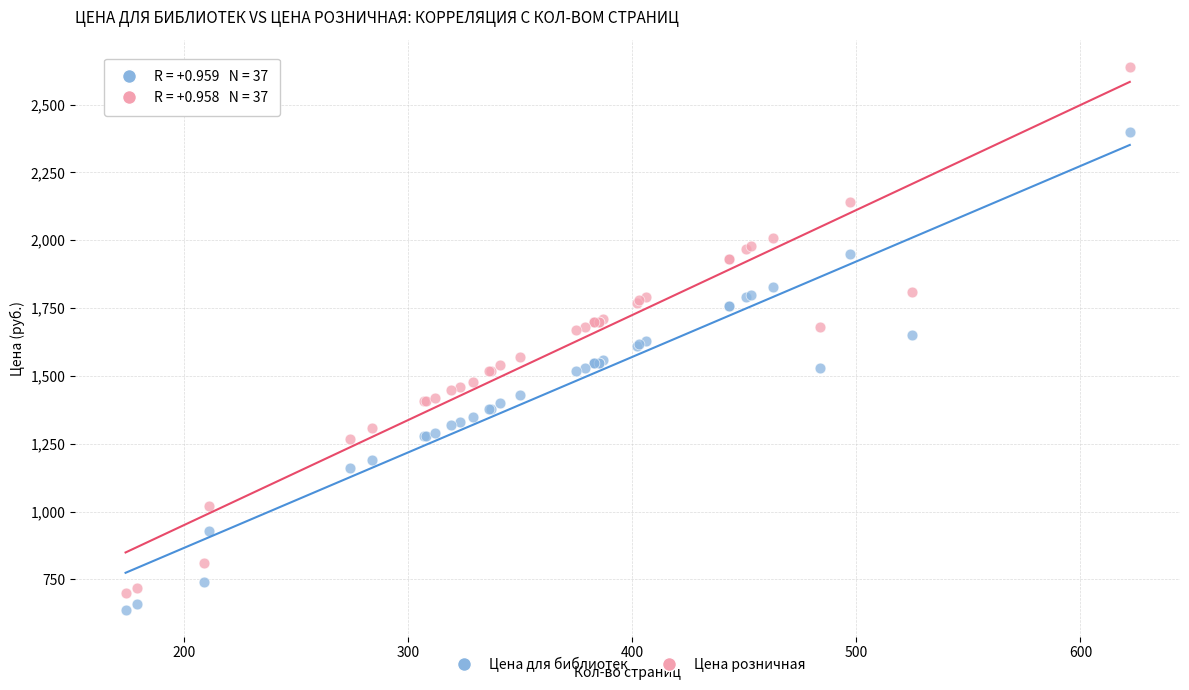

What is the X range (max minus min) for the scatter plot?

448